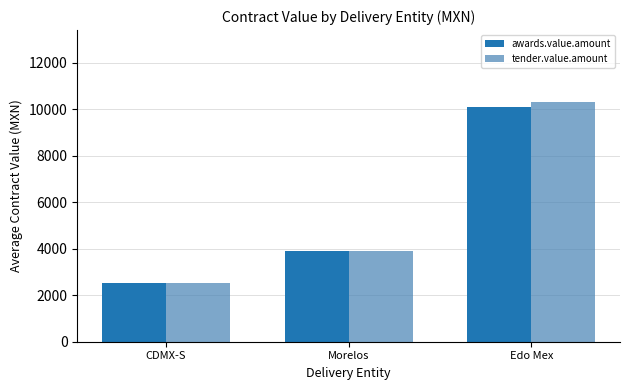

Rank the categories by awards.value.amount value from highest to lowest.

Edo Mex, Morelos, CDMX-S